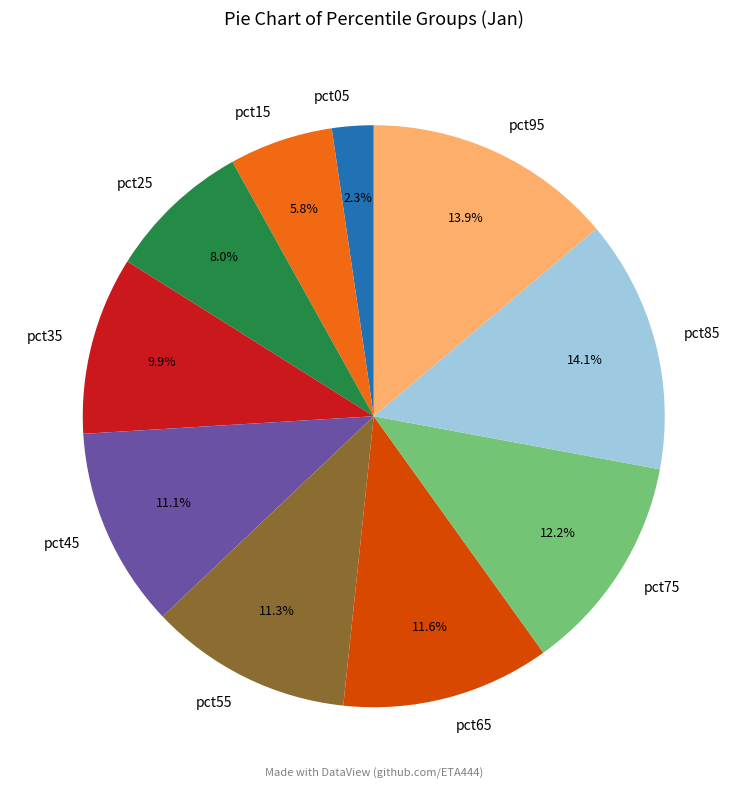

Is there a majority slice in this chart?

No